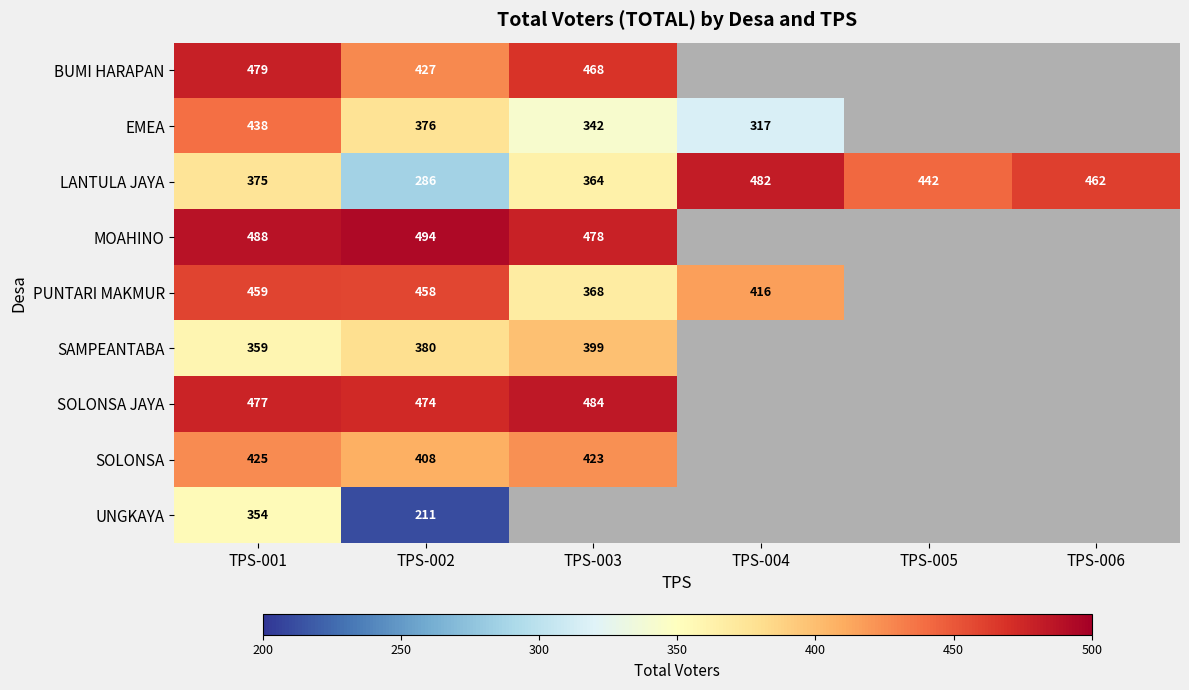

How many distinct data groups are displayed?

9